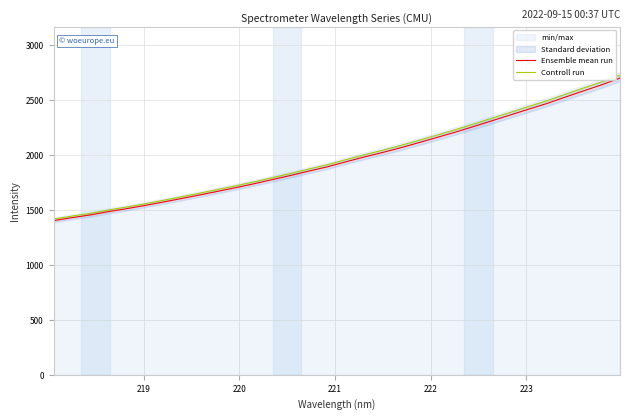

Which series has the largest total across all categories?

Controll run